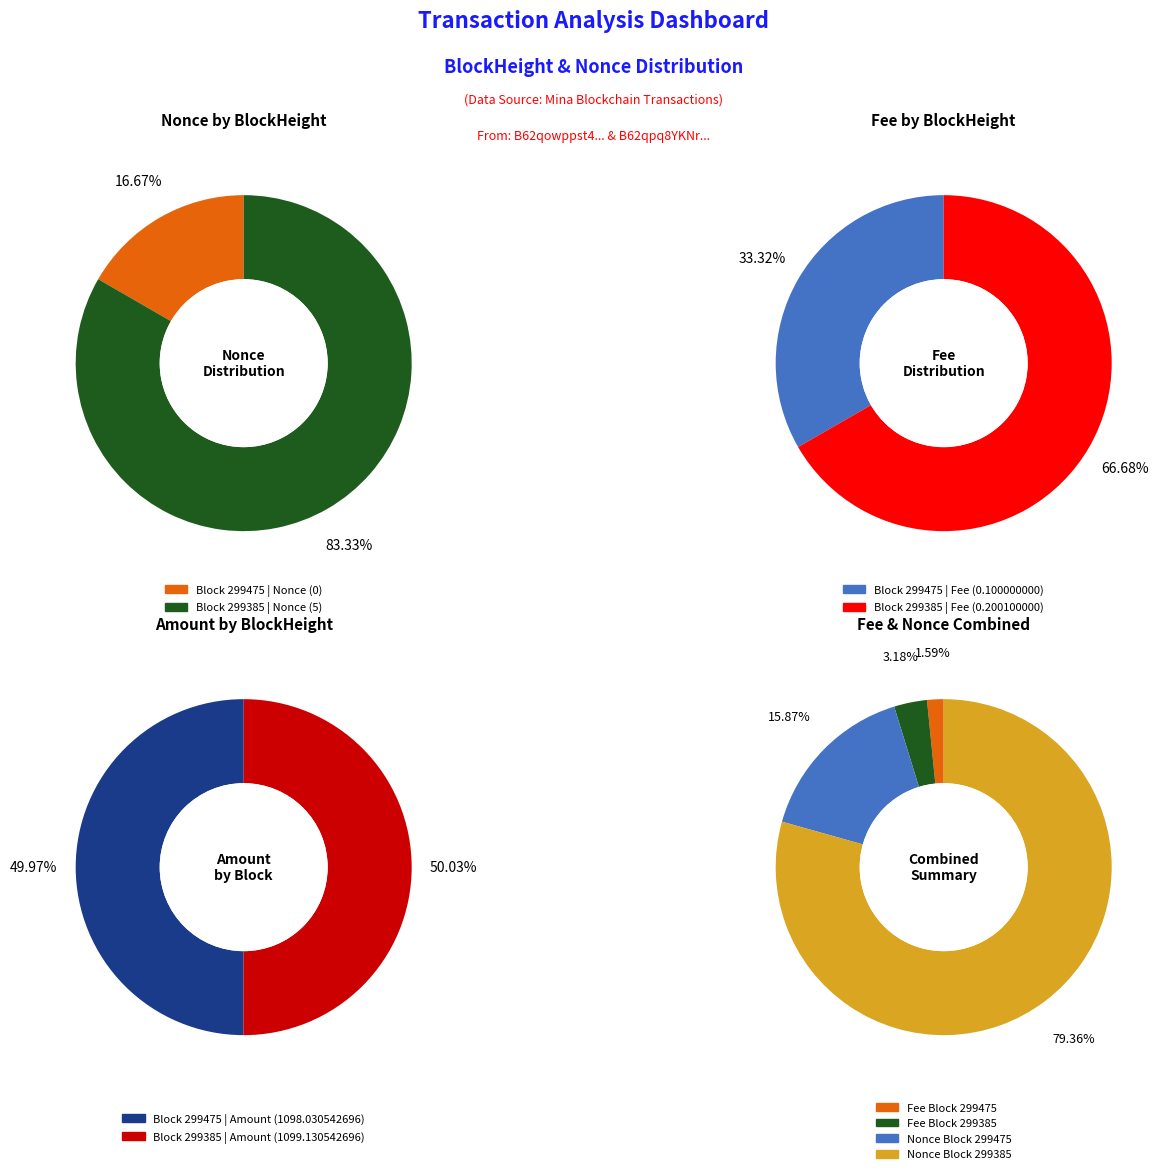

Is 299385 the majority of the pie?

Yes